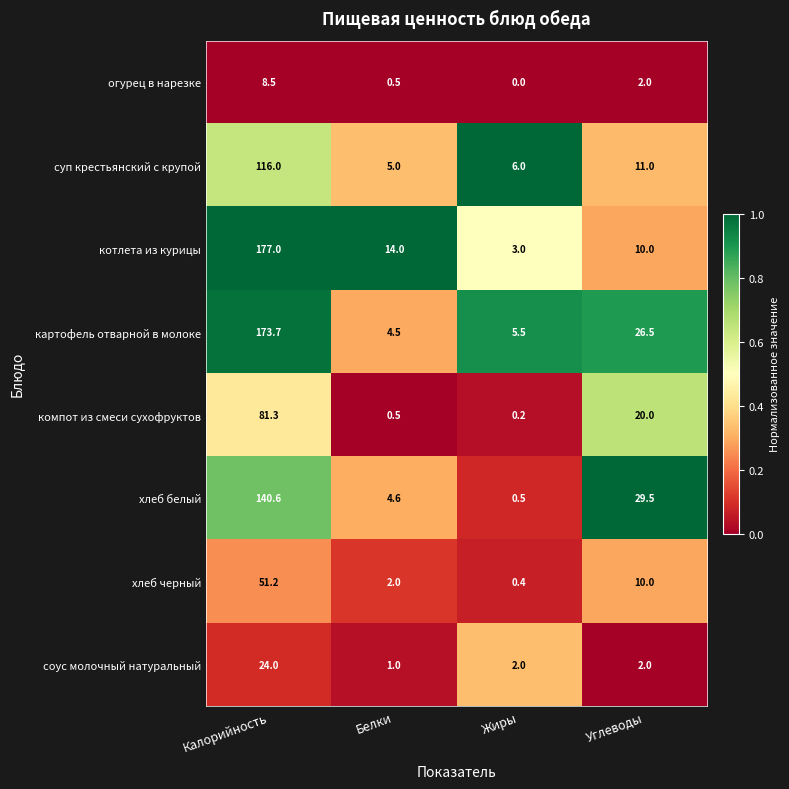

What is the difference between the картофель отварной в молоке values at Белки and Жиры?

1.0